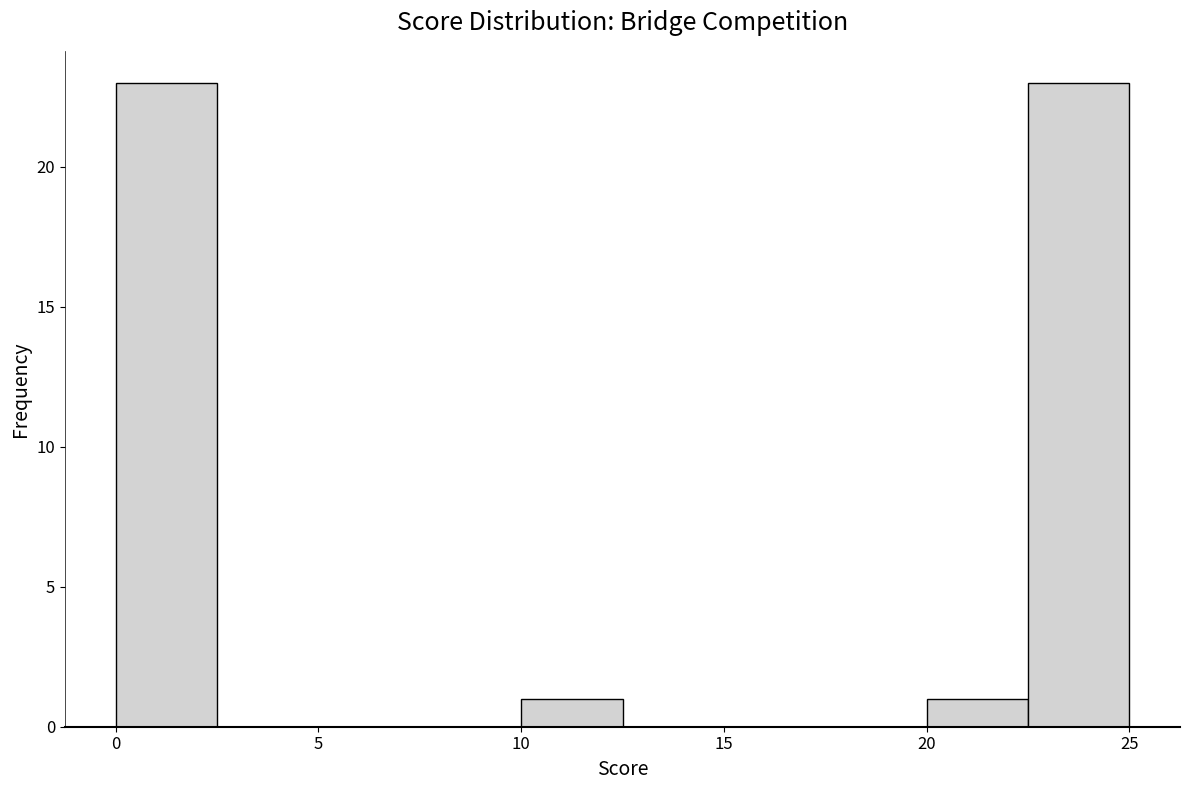

Reading left to right, list every bar in this chart as the range it spans on the x-axis followed by its height. The values are not printed on the chart, so give them approximately, as read against the axis.

0.0 to 2.5: 23
2.5 to 5.0: 0
5.0 to 7.5: 0
7.5 to 10.0: 0
10.0 to 12.5: 1
12.5 to 15.0: 0
15.0 to 17.5: 0
17.5 to 20.0: 0
20.0 to 22.5: 1
22.5 to 25.0: 23